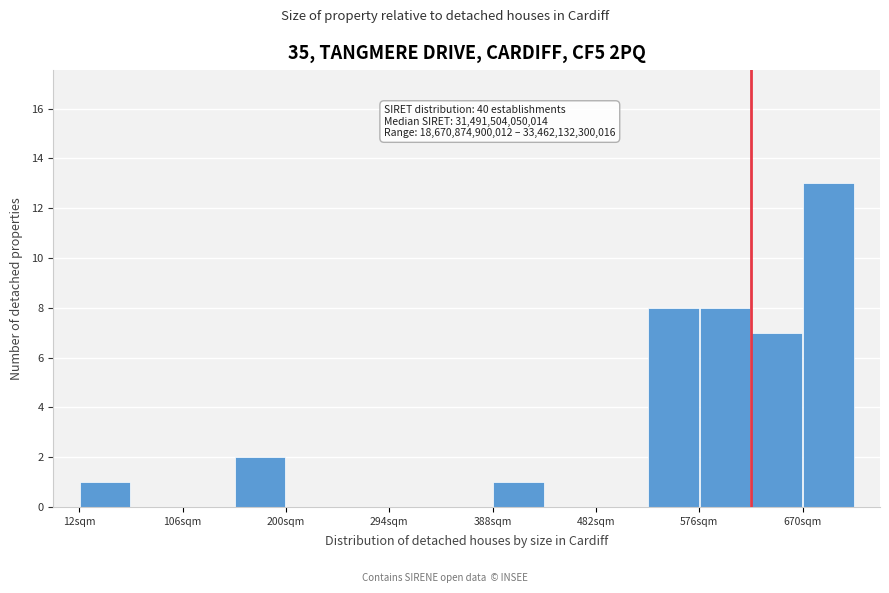

Which range on the x-axis has the tallest bar?

670 to 720